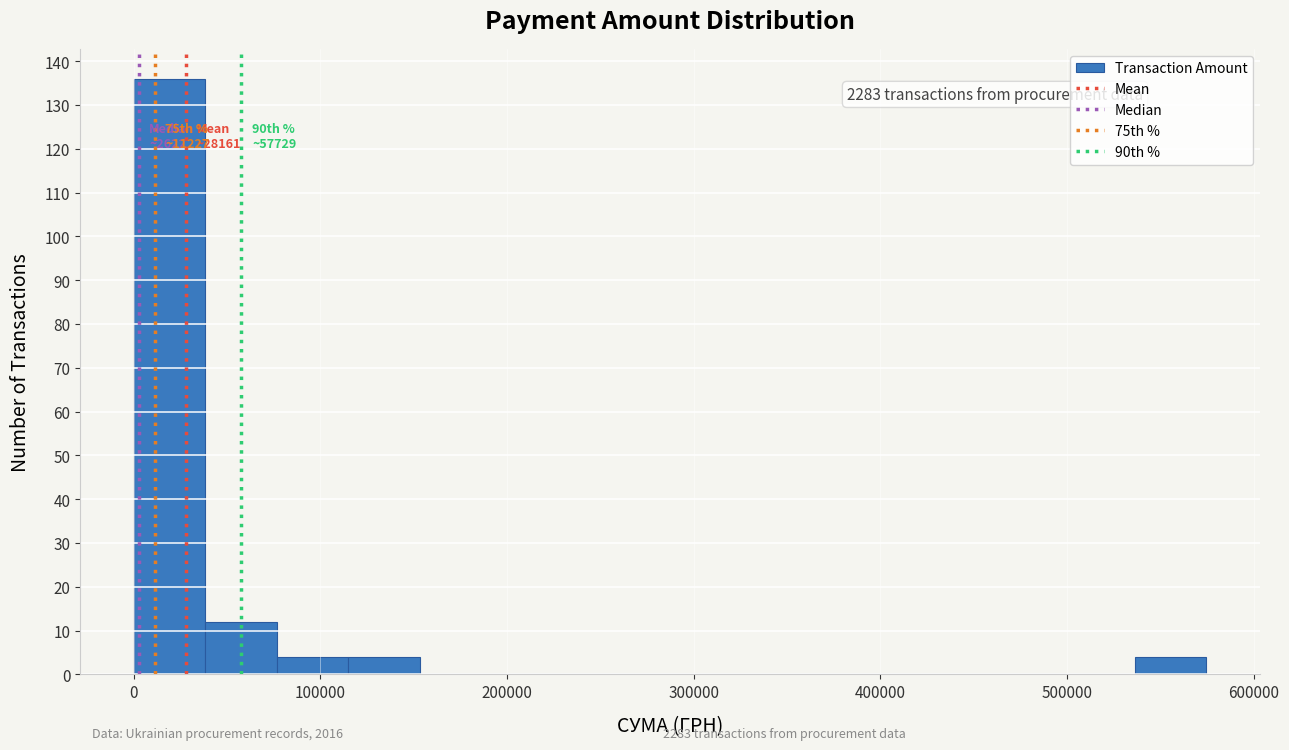

Read against the x-axis, roughly where is the centre of the tallest bar?

20000